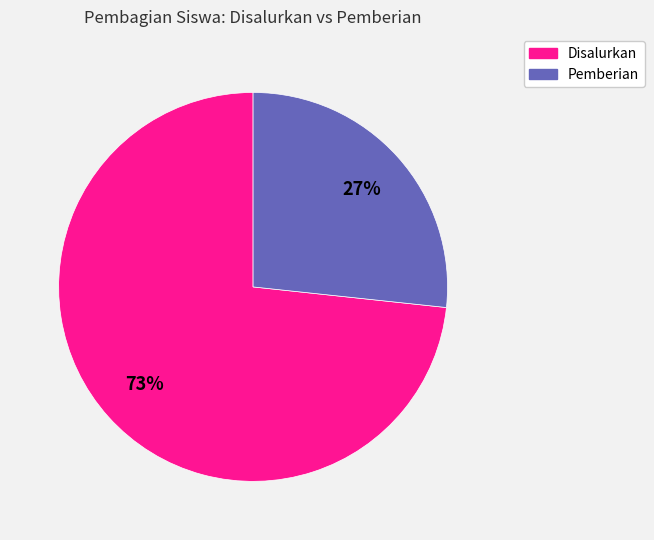

Do Disalurkan and Pemberian together represent more than half of the pie?

Yes